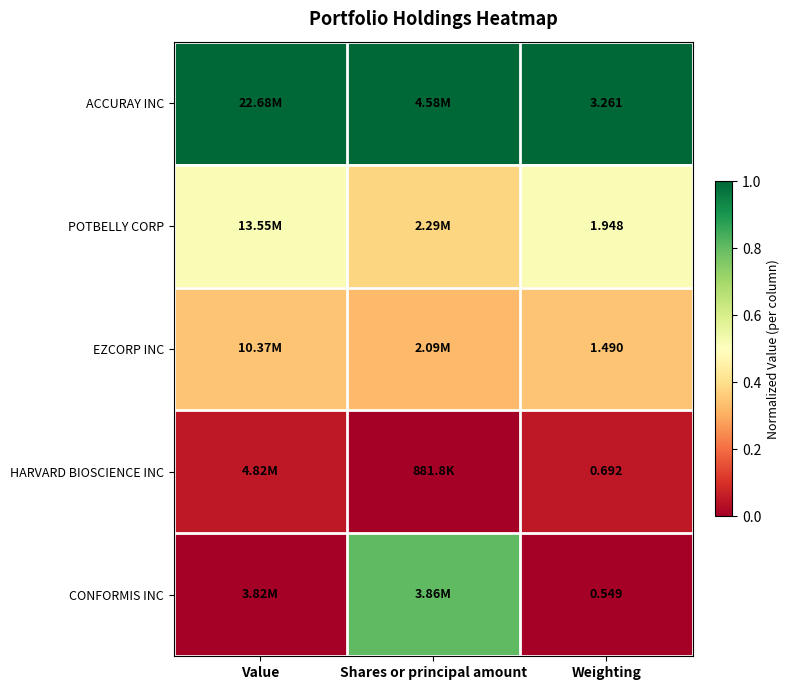

Rank the series at Weighting from highest to lowest value.

ACCURAY INC, POTBELLY CORP, EZCORP INC, HARVARD BIOSCIENCE INC, CONFORMIS INC